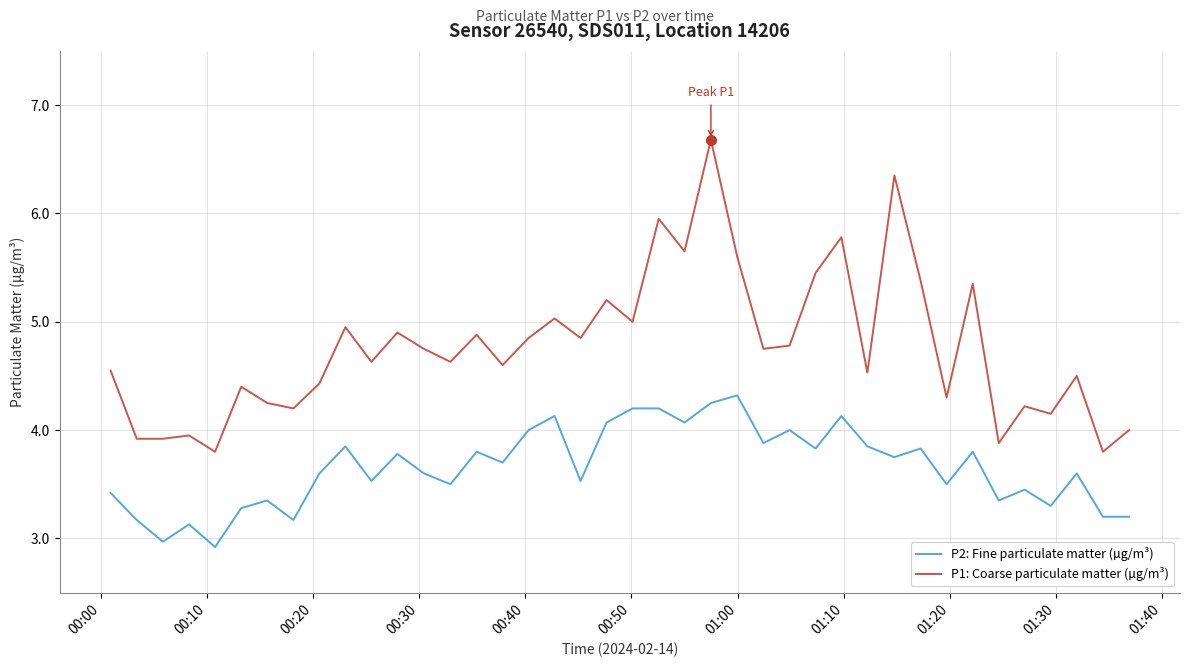

Which series has the largest range (max minus min)?

P1: Coarse particulate matter (µg/m³)